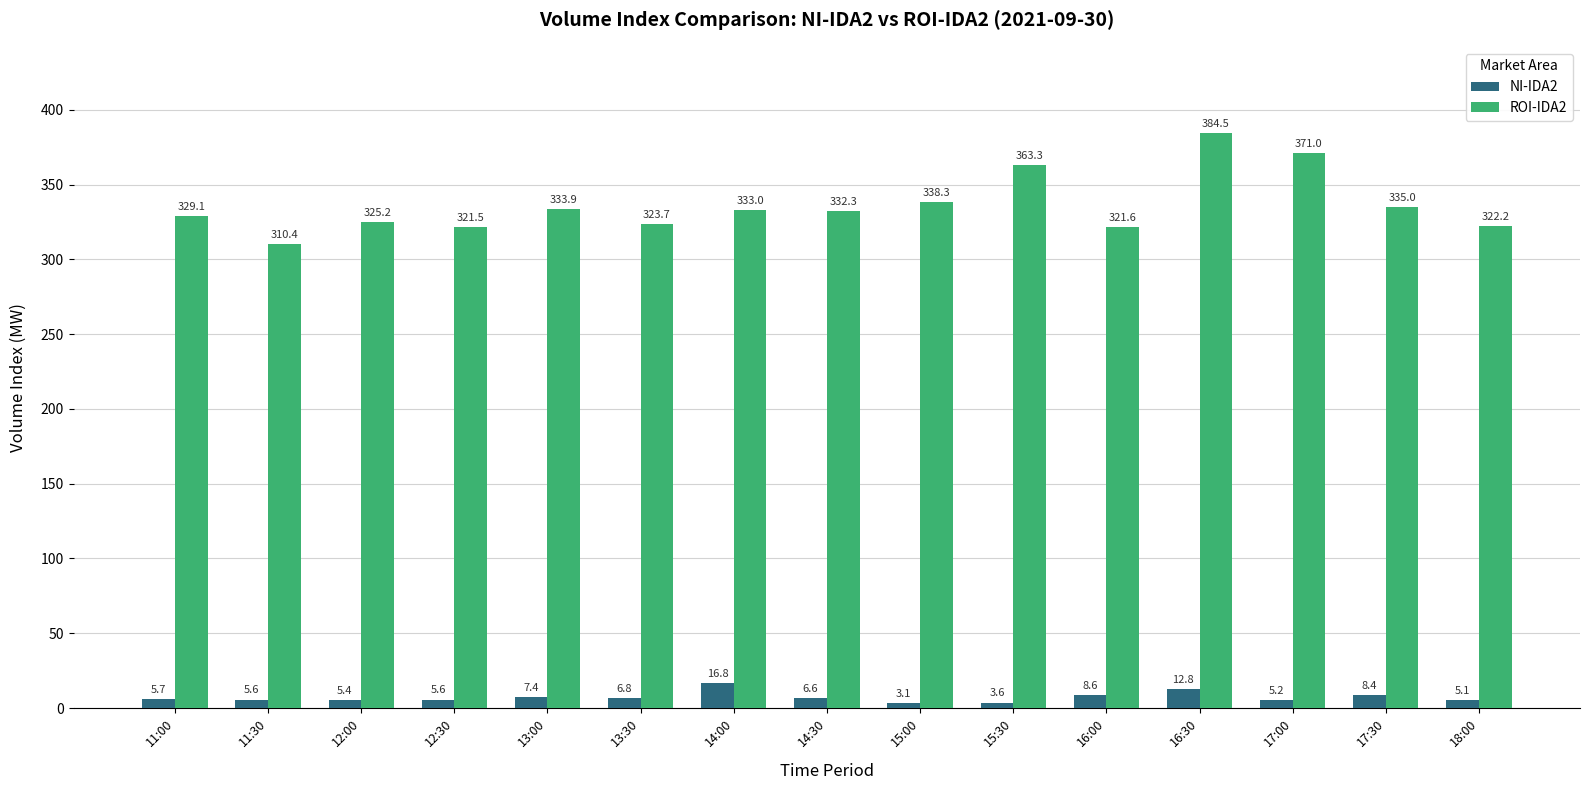

What position from the left is 12:00?

3